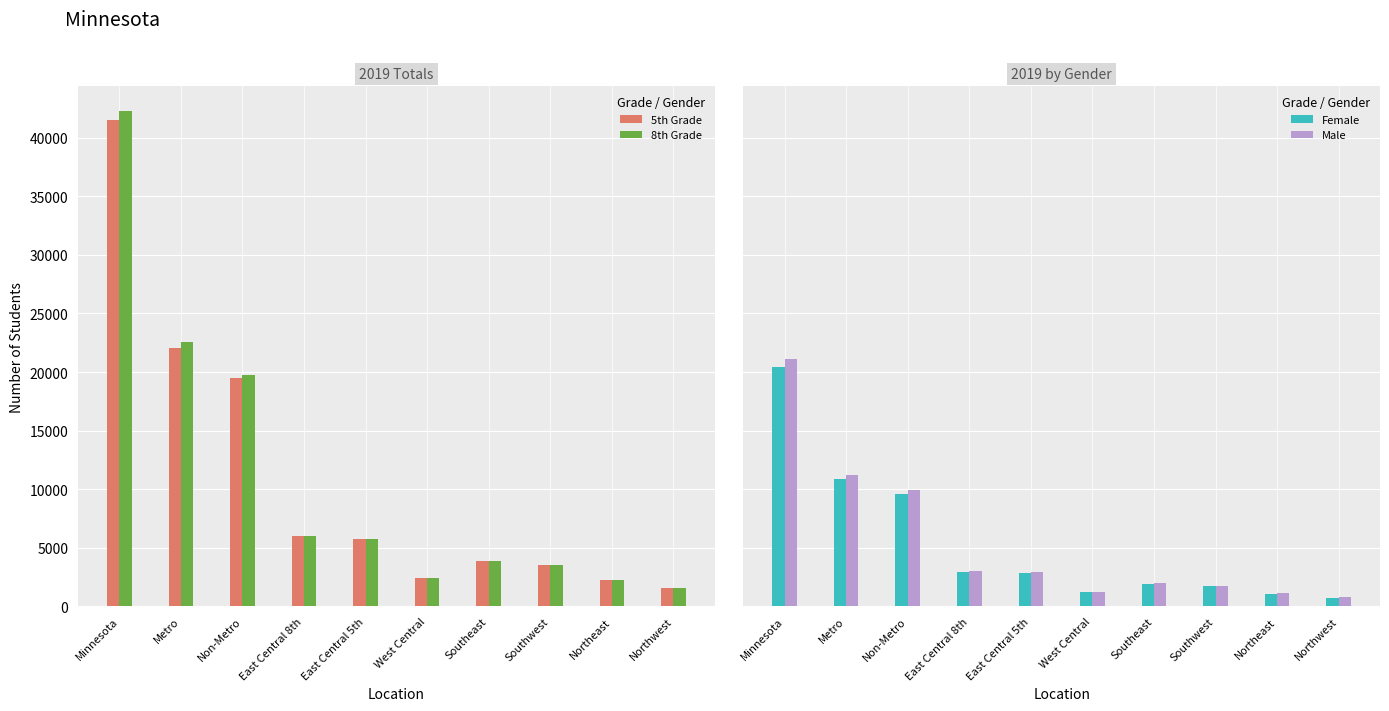

Which series has the widest spread of values?

8th Grade